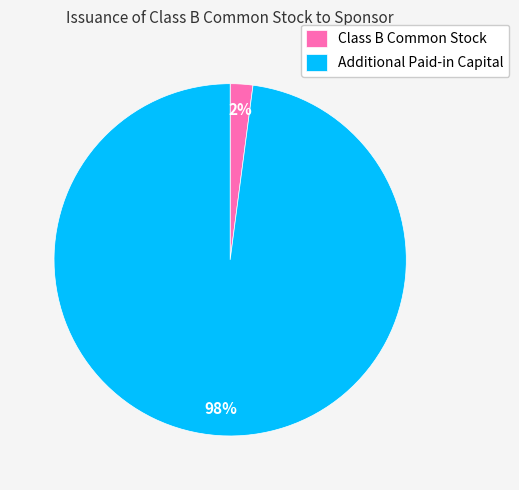

To the nearest percent, what portion does Additional Paid-in Capital represent?

98%